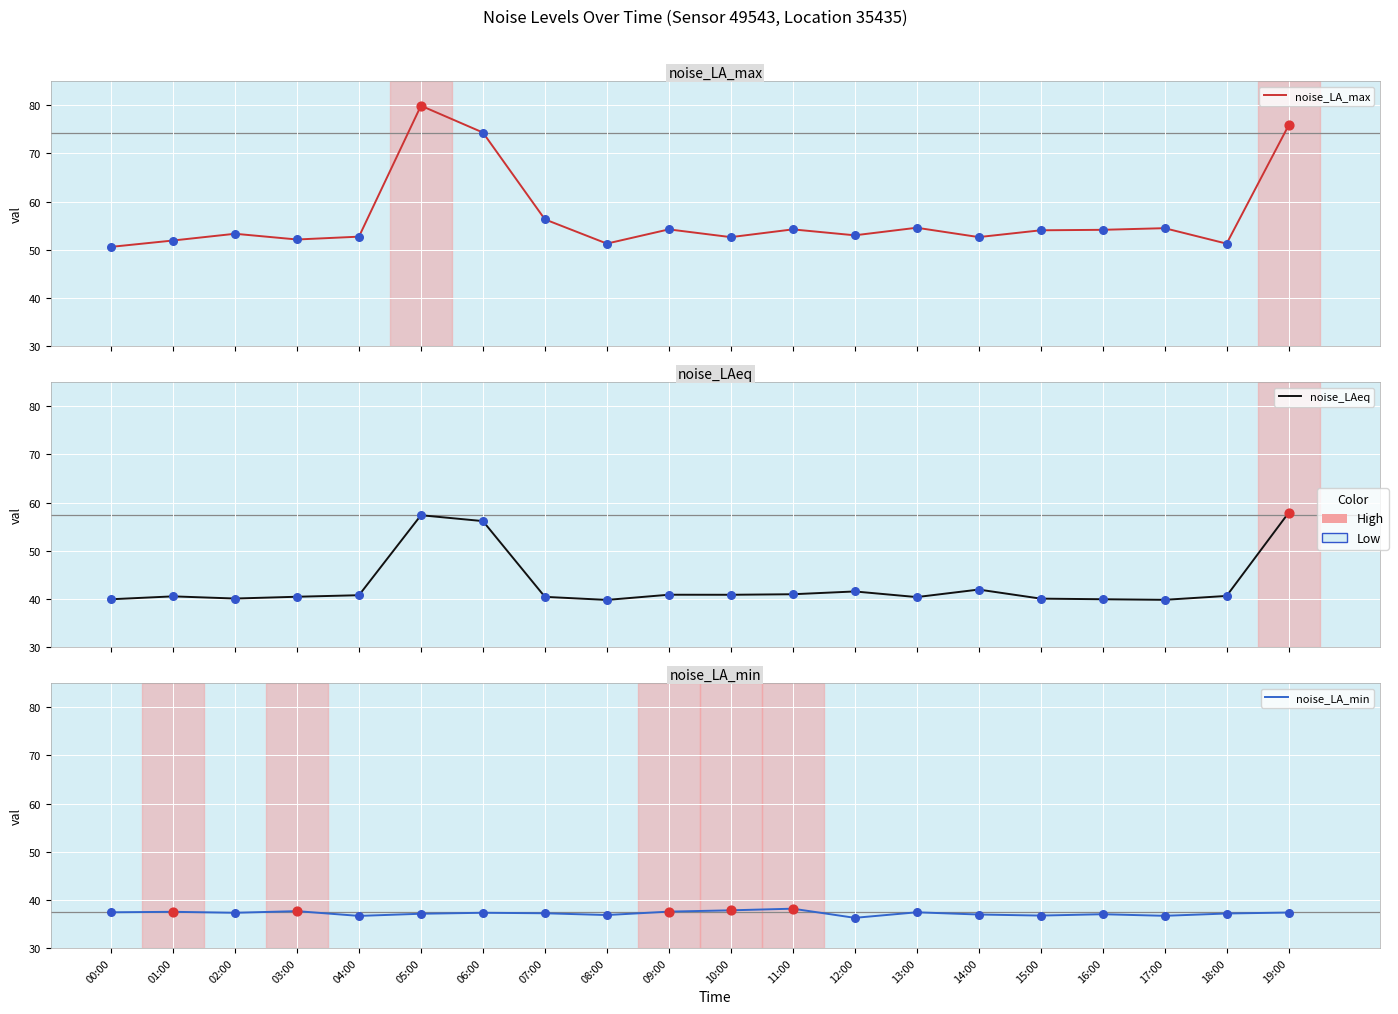

Is the value of noise_LA_min at 16:00 greater than the value of noise_LAeq at 12:00?

No